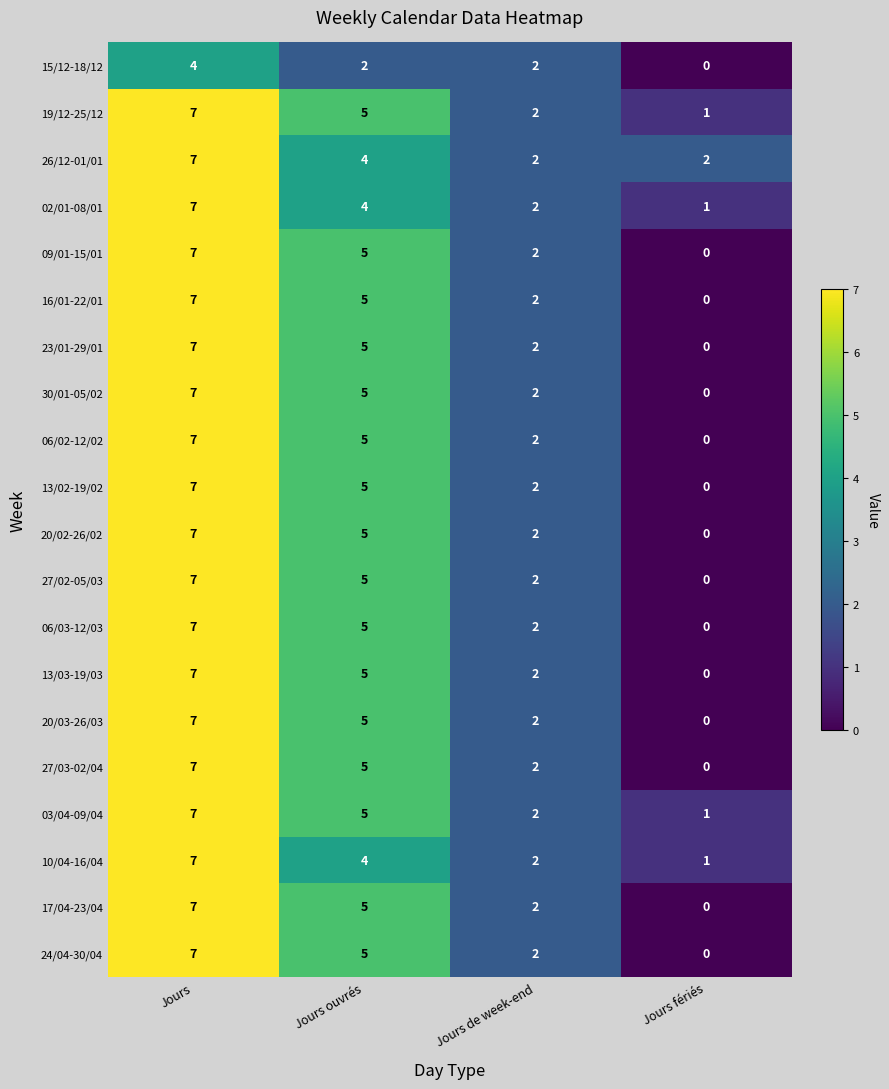

Is it true that 06/03-12/03 equals 12 at Jours?

False